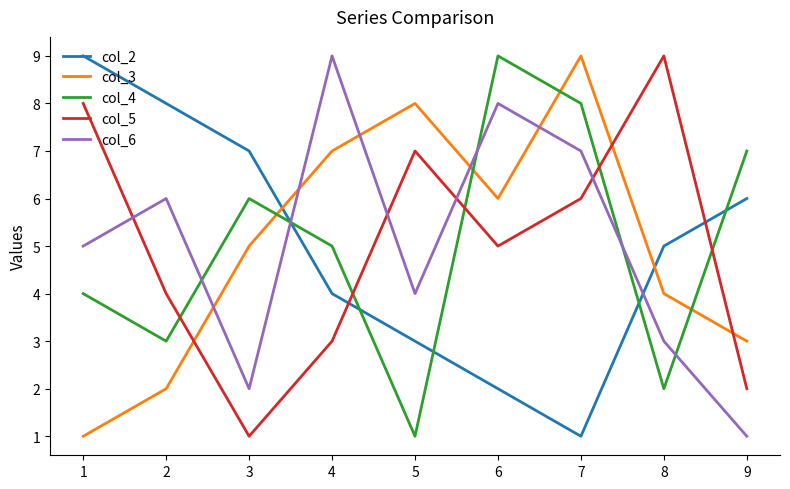

Reading left to right, extract all data points from this chart.

col_2: 9	8	7	4	3	2	1	5	6
col_3: 1	2	5	7	8	6	9	4	3
col_4: 4	3	6	5	1	9	8	2	7
col_5: 8	4	1	3	7	5	6	9	2
col_6: 5	6	2	9	4	8	7	3	1